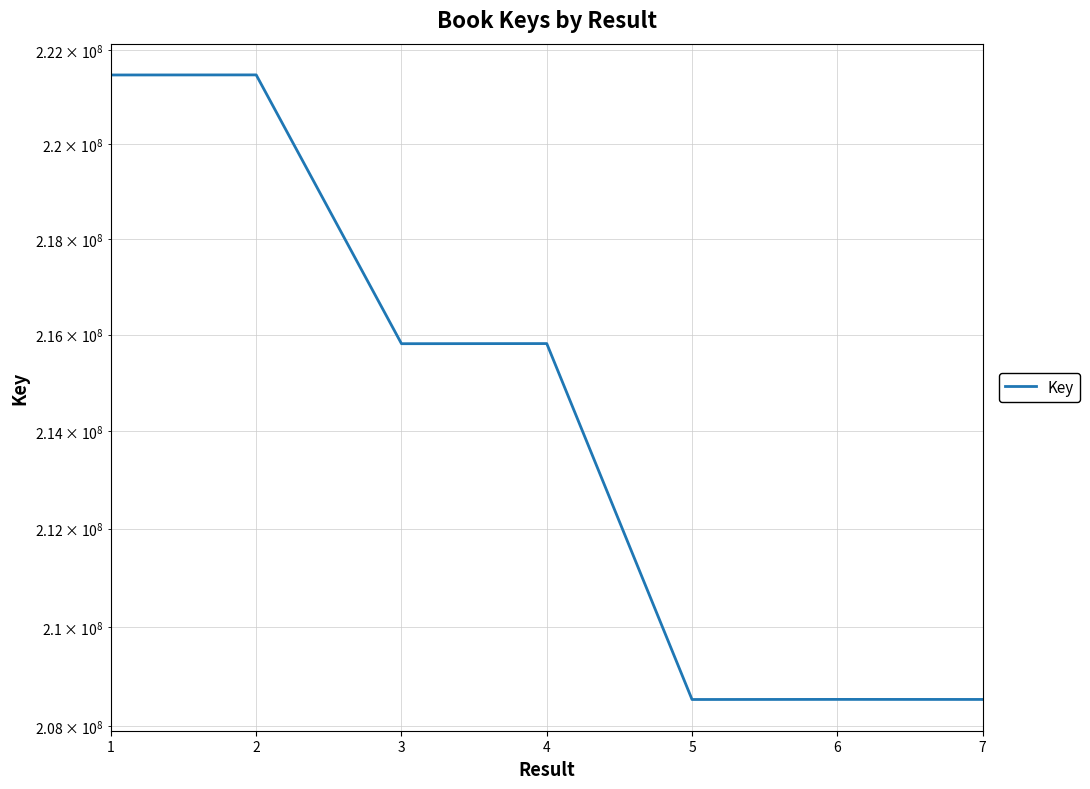

What is the average value?

214314839